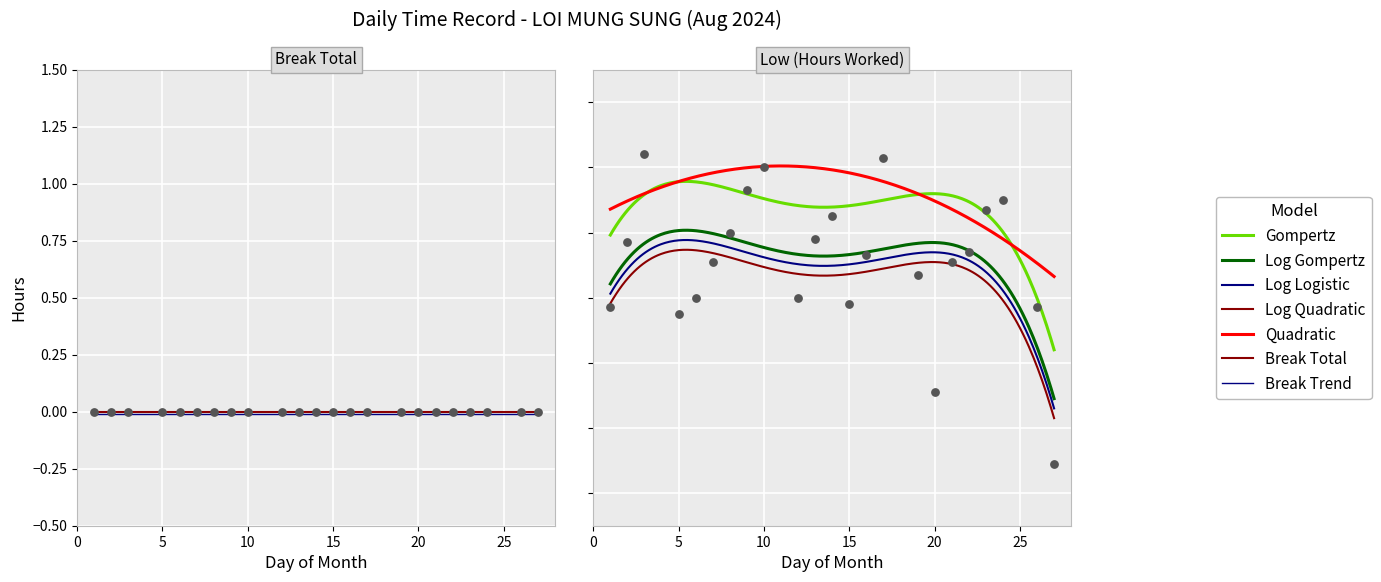

What is the change in value from 2 to 10?

+0.2